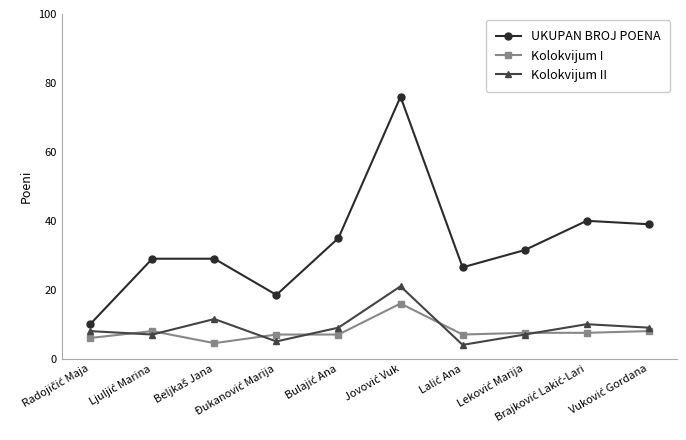

What is the sum of all Kolokvijum I values?

78.5